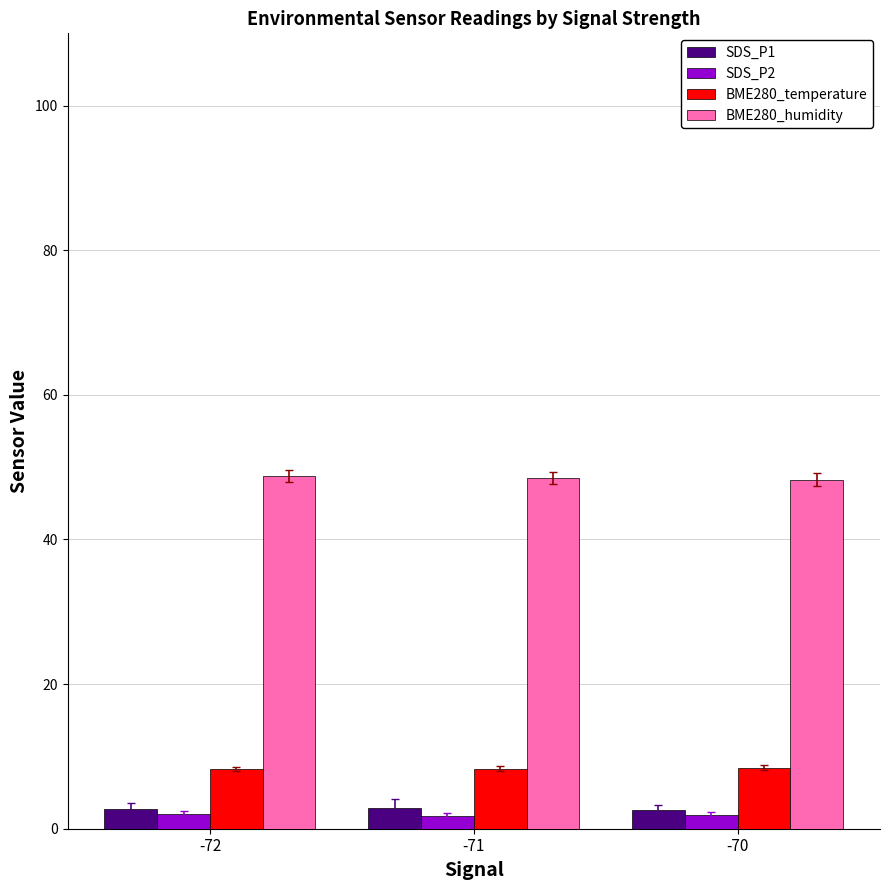

Count the number of data series in this chart.

4